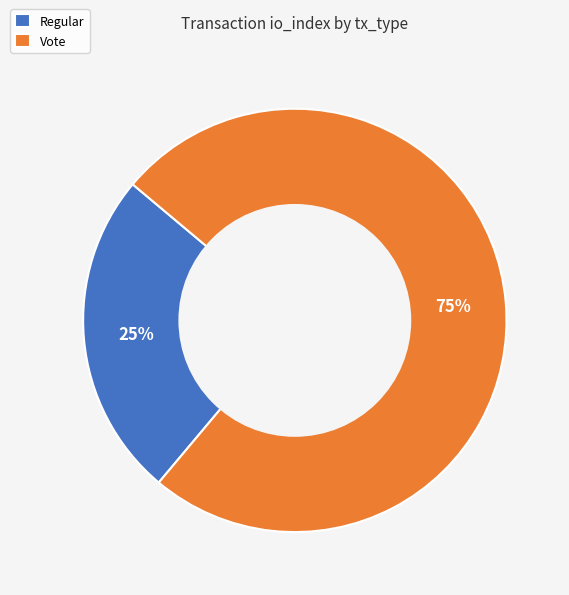

Does any single category account for the majority?

Yes